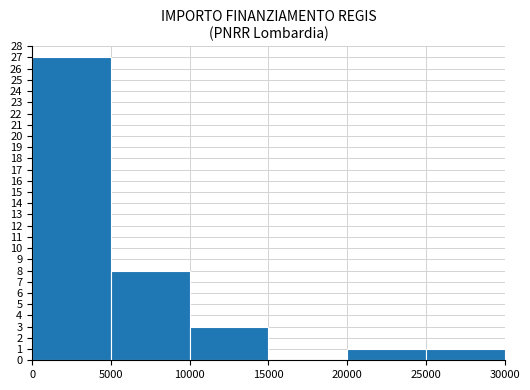

Reading left to right, list every bar in this chart as the range it spans on the x-axis followed by its height. The values are not printed on the chart, so give them approximately, as read against the axis.

0 to 5000: 27
5000 to 10000: 8
10000 to 15000: 3
15000 to 20000: 0
20000 to 25000: 1
25000 to 30000: 1